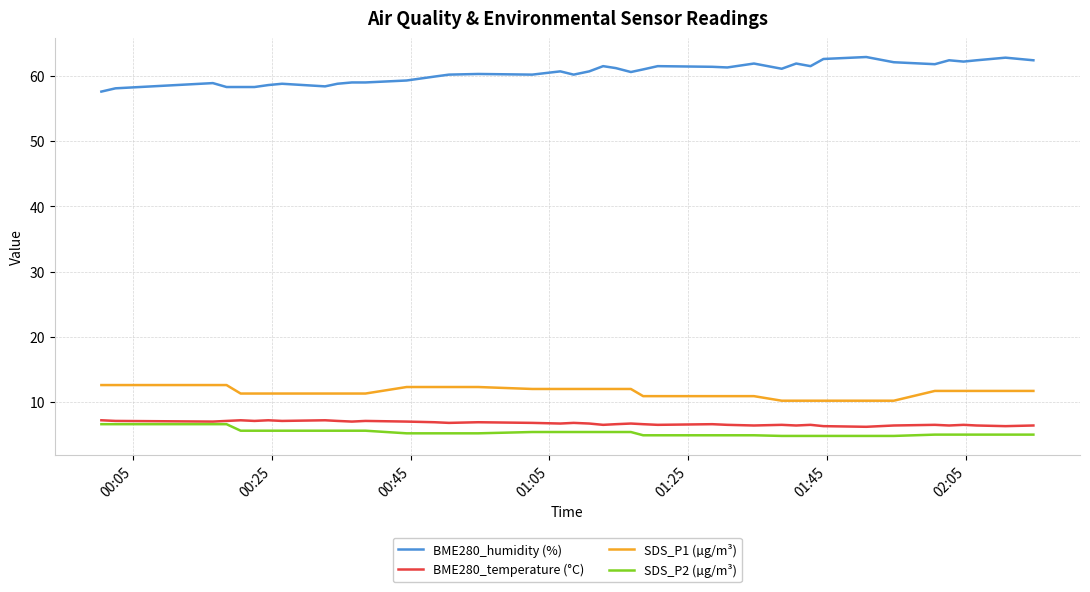

Which series has the largest range (max minus min)?

BME280_humidity (%)